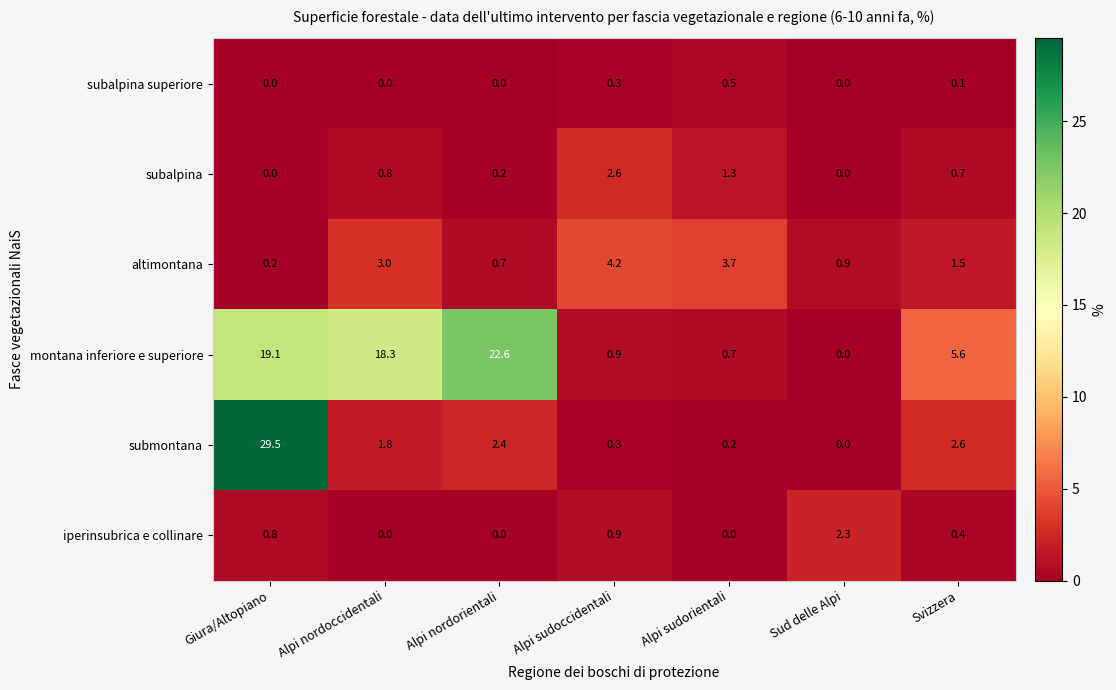

Rank the series at Svizzera from highest to lowest value.

montana inferiore e superiore, submontana, altimontana, subalpina, iperinsubrica e collinare, subalpina superiore